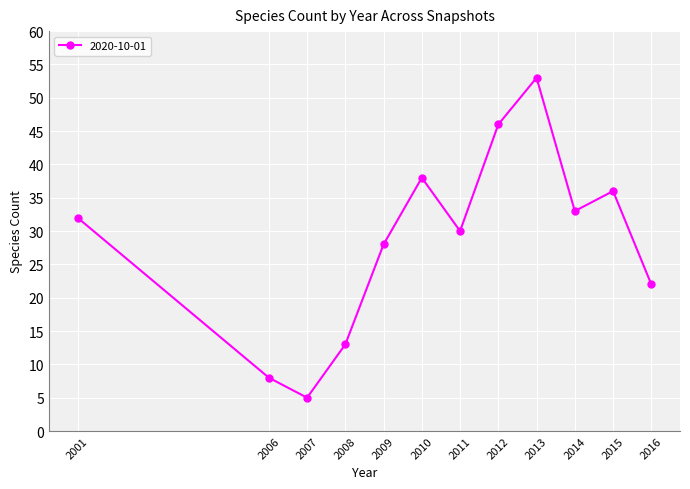

How many categories are shown in the chart?

12